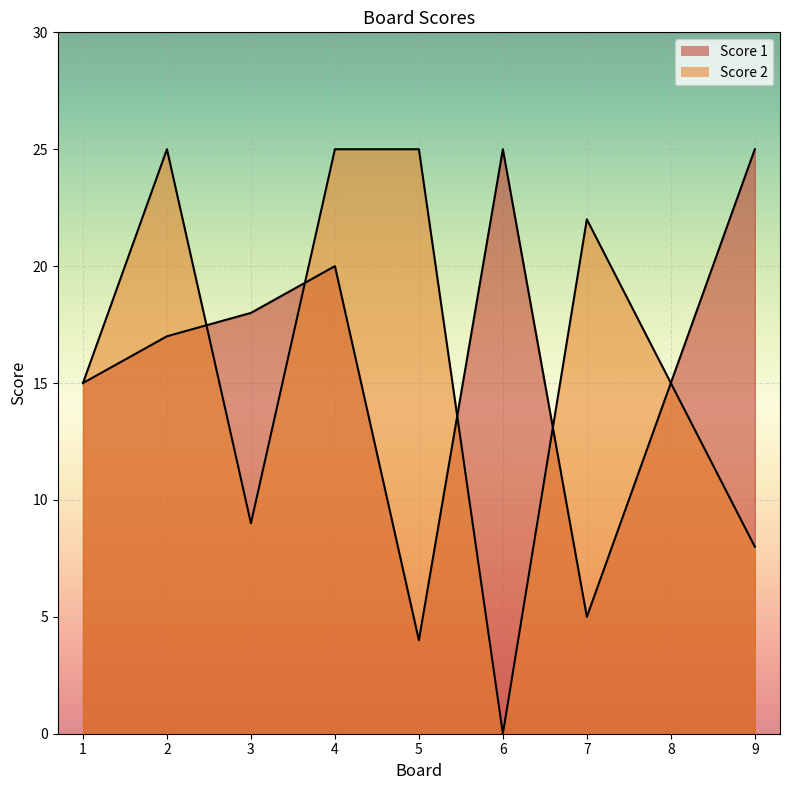

At which label is Score 1 closest to 14?

1